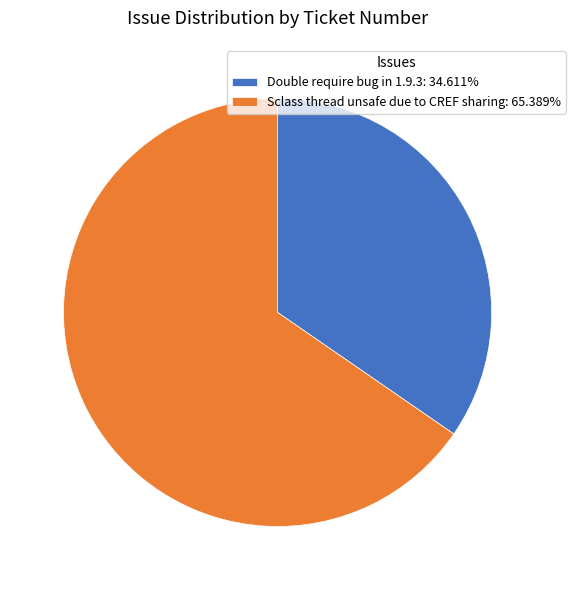

Approximately how many times larger is the value at Sclass thread unsafe due to CREF sharing compared to Double require bug in 1.9.3?

1.9